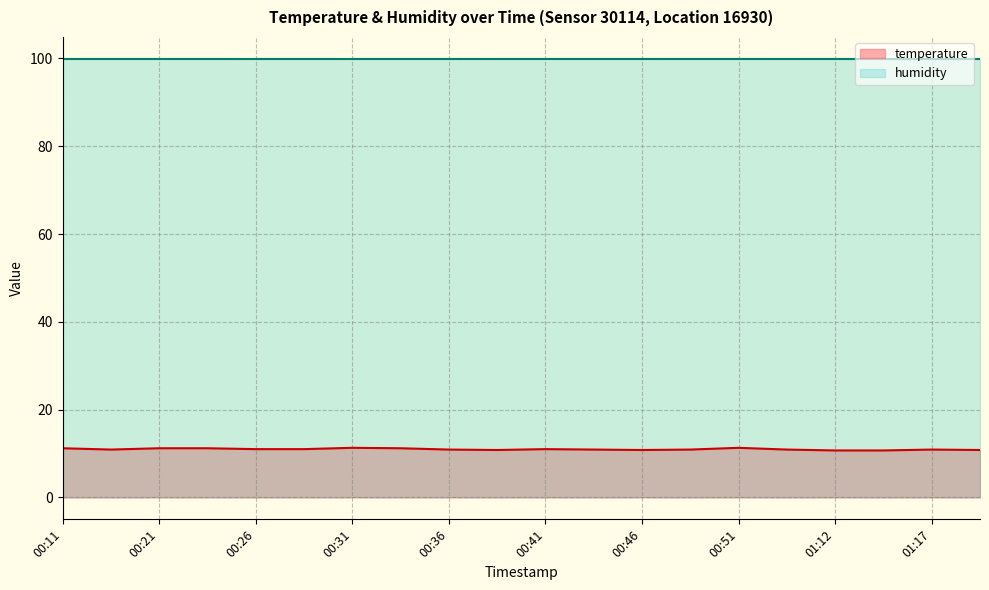

Which has a higher value, 00:36 or 00:19?

00:36